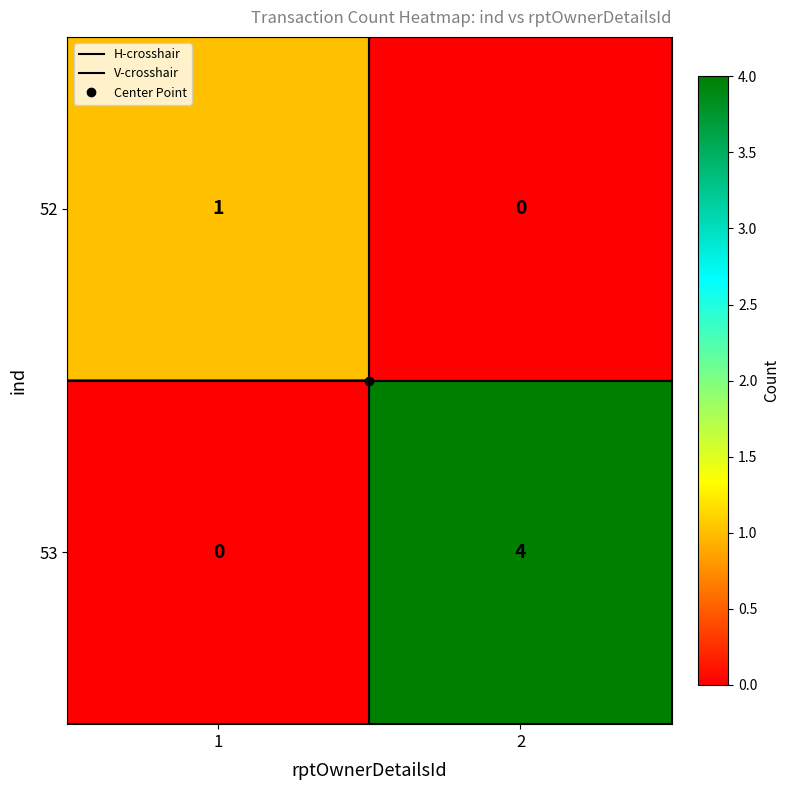

Read the 53 value at 2.

4